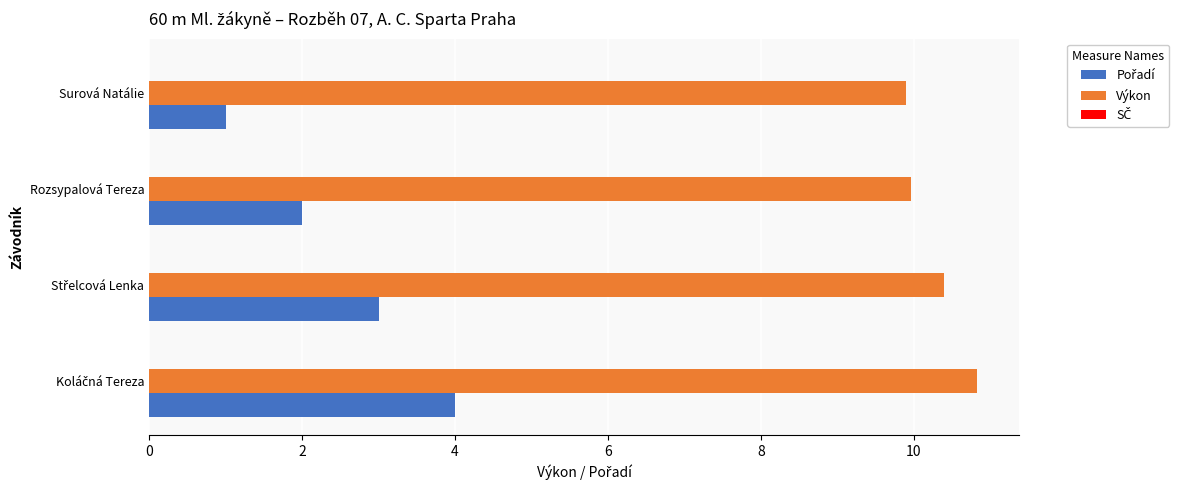

At how many categories does at least one series exceed 5?

4